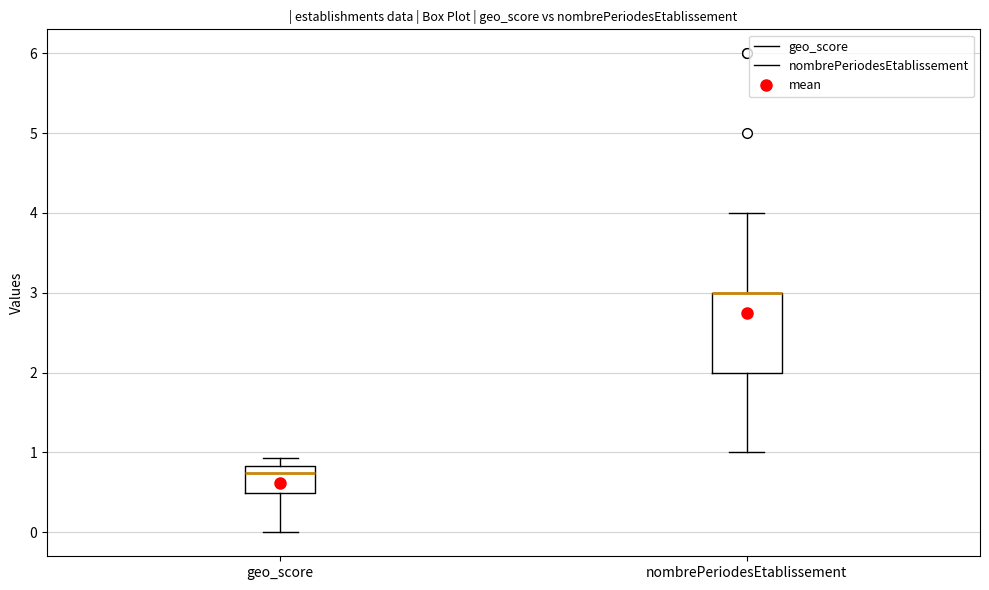

Reading left to right, read every box against the y-axis: the position of its median line, the range the box covers, and the ends of its whiskers. The values are not printed on the chart, so give them approximately, as read against the axis.

geo_score: median 0.7, box 0.5 to 0.8, whiskers 0.0 to 0.9
nombrePeriodesEtablissement: median 3.0 (drawn on the box's upper edge), box 2.0 to 3.0, whiskers 1.0 to 4.0